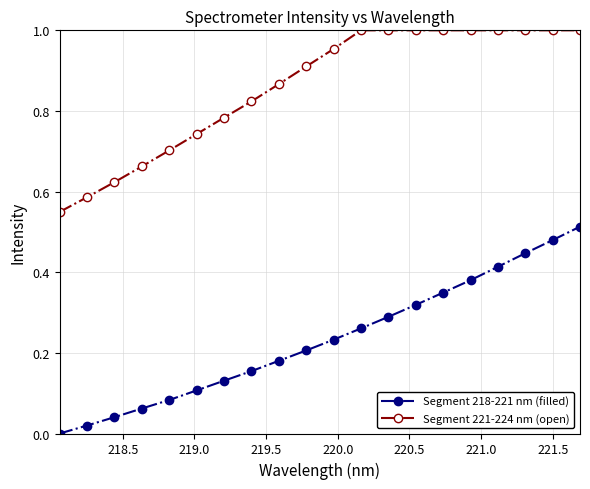

Which series has the largest total across all categories?

Segment 221-224 nm (open)